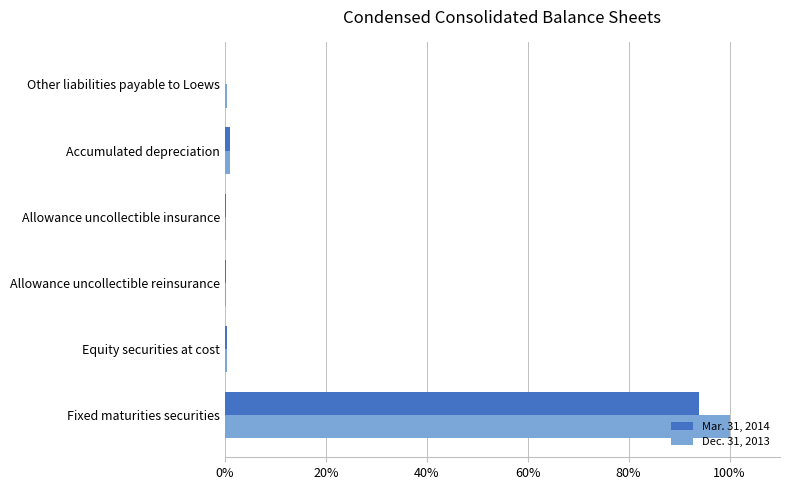

What are all the series names shown in the legend?

Mar. 31, 2014, Dec. 31, 2013